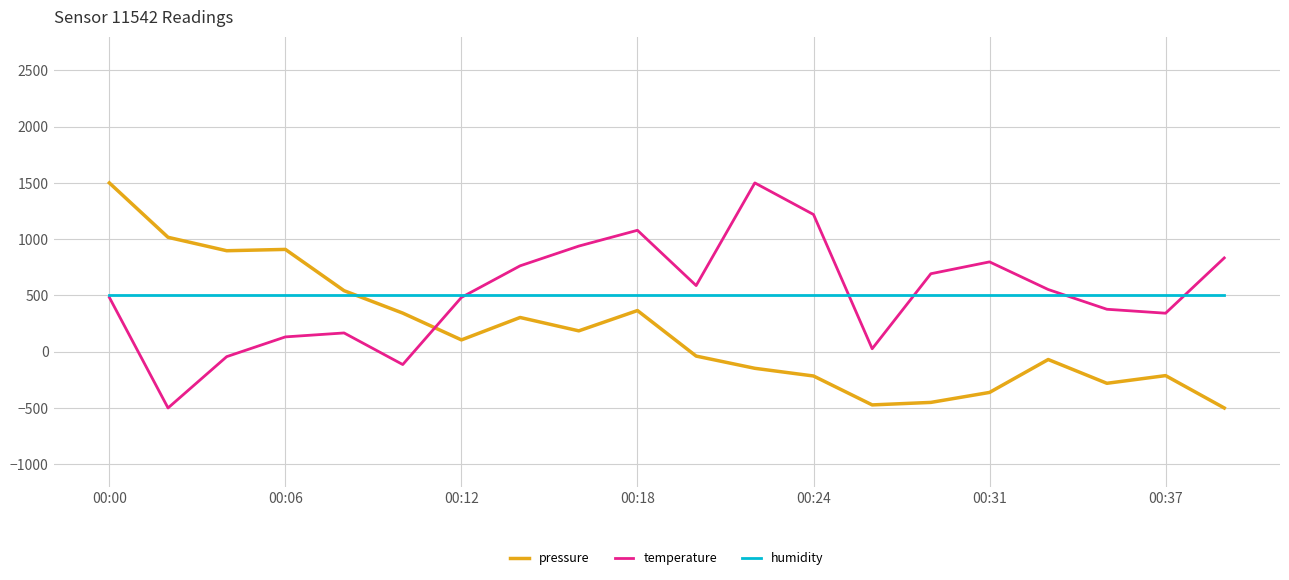

How many intersections are there between pressure and temperature?

1